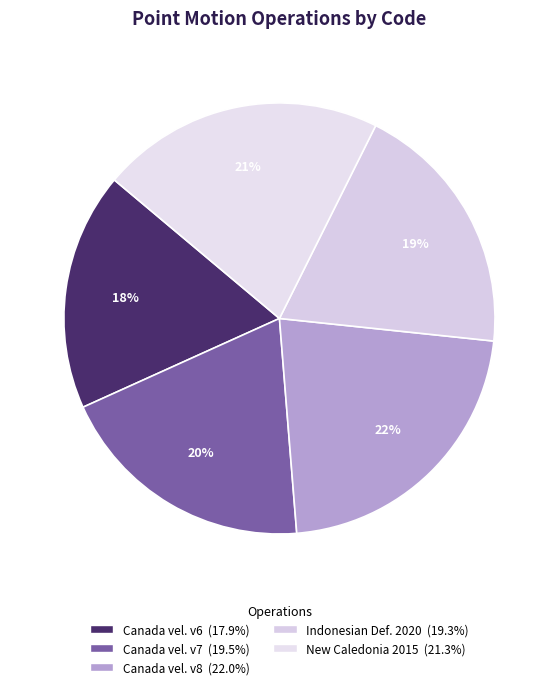

What is the largest slice in the pie chart?

Canada velocity grid v8